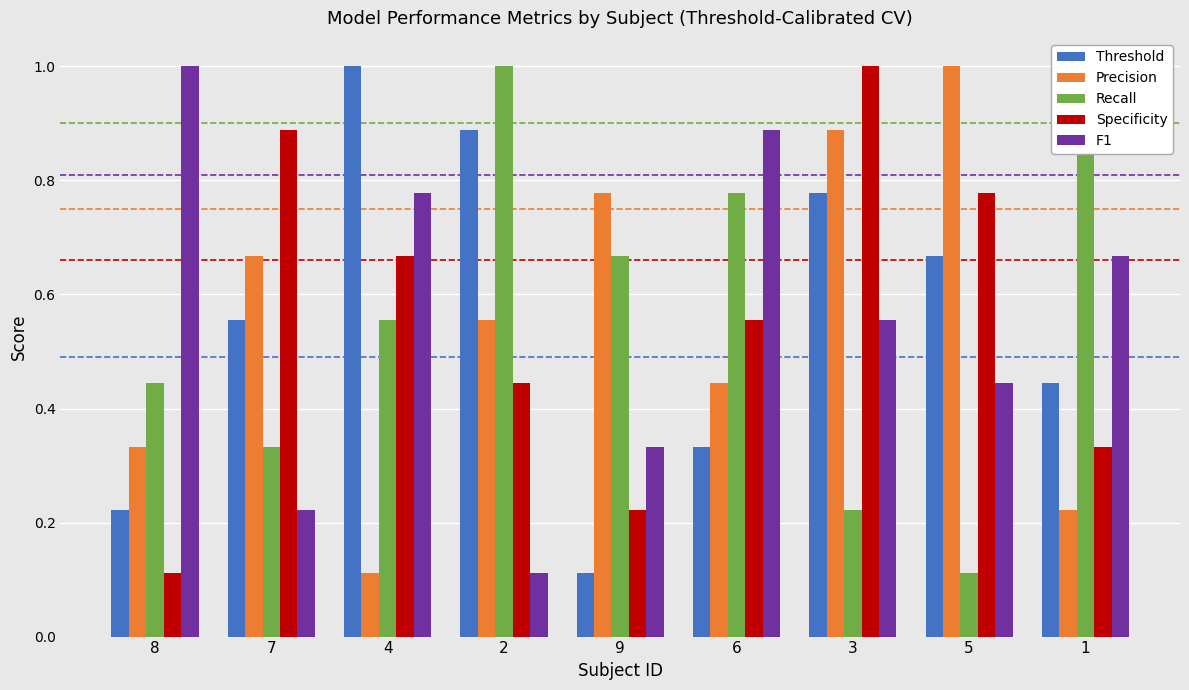

Rank the series at 1 from highest to lowest value.

Recall, F1, Threshold, Specificity, Precision